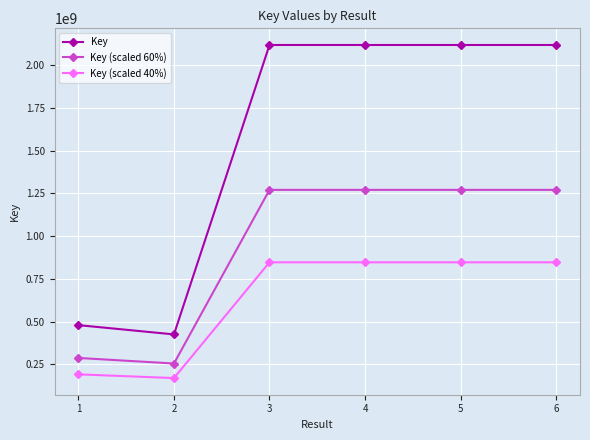

What is the smallest value displayed?

170195515.2